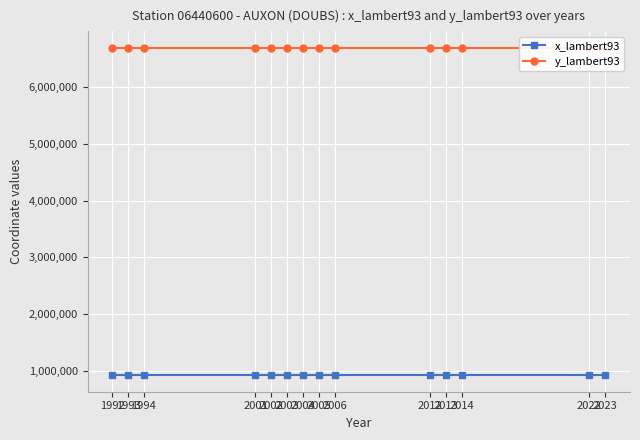

True or false: y_lambert93 has more than 1 points higher than both neighbors.

False